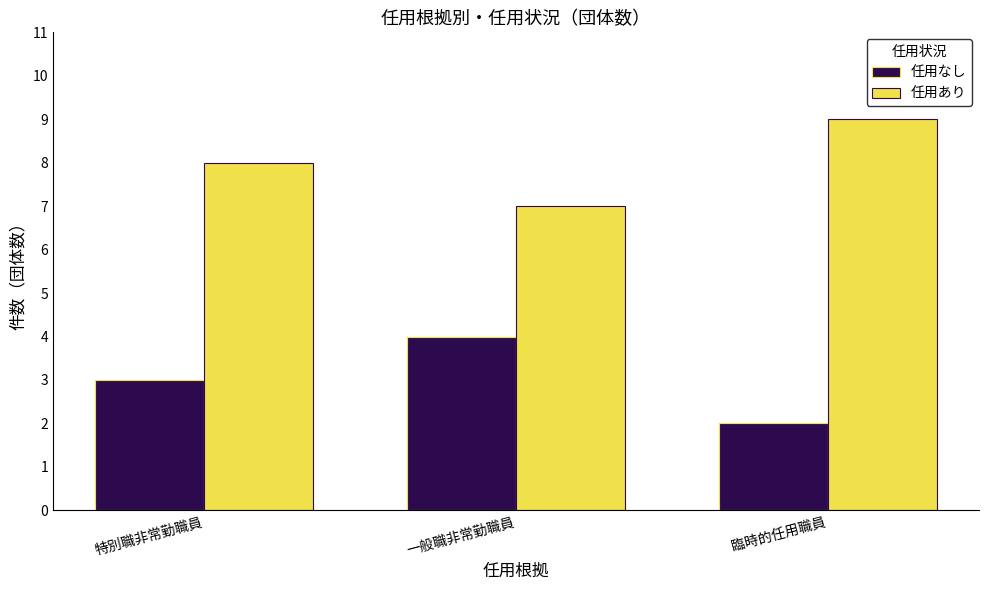

What is the spread (max minus min) of values at 臨時的任用職員?

7